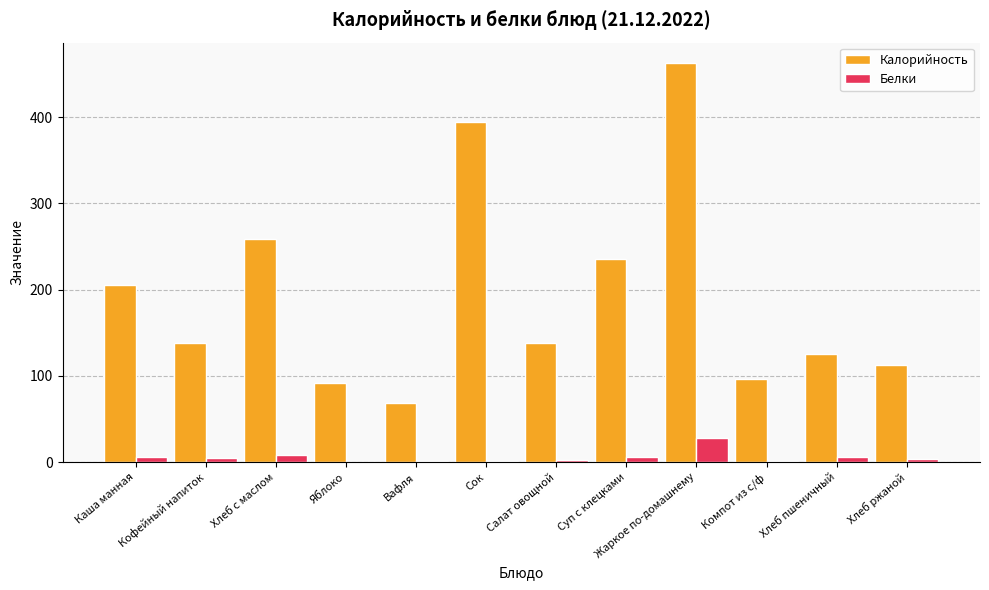

What is the sum of all Калорийность values?

2330.3